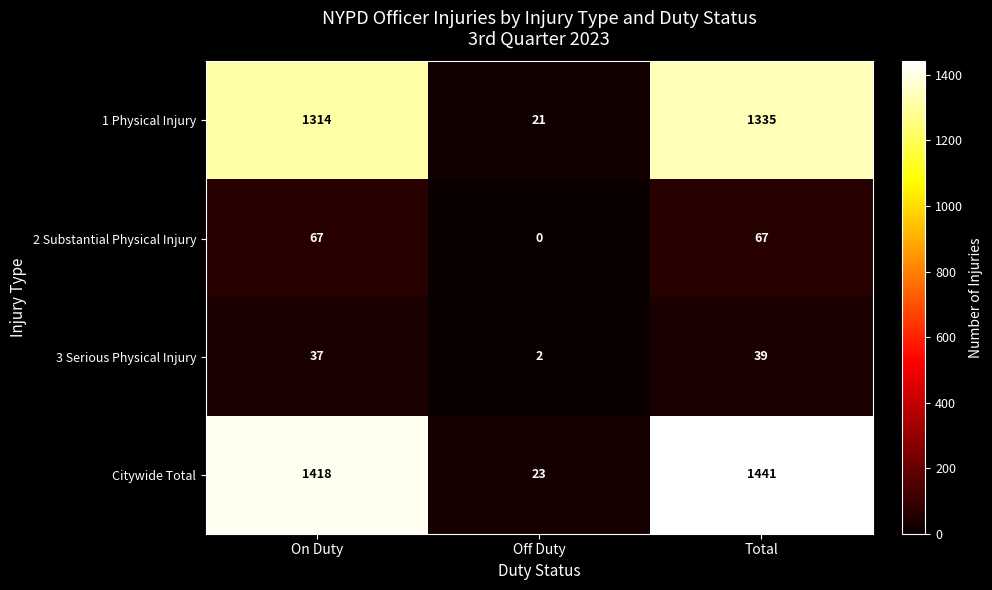

The 3 Serious Physical Injury series shows 20 at Total. True or false?

False